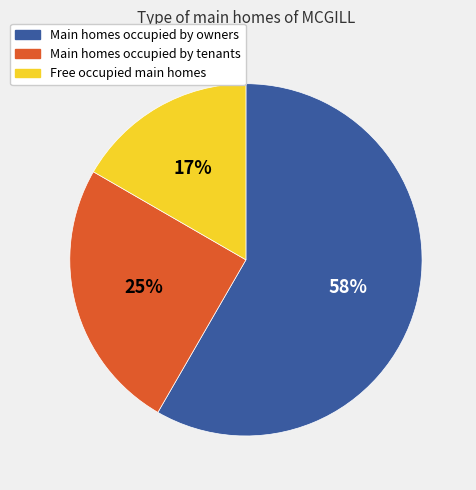

How many slices are in this pie chart?

3